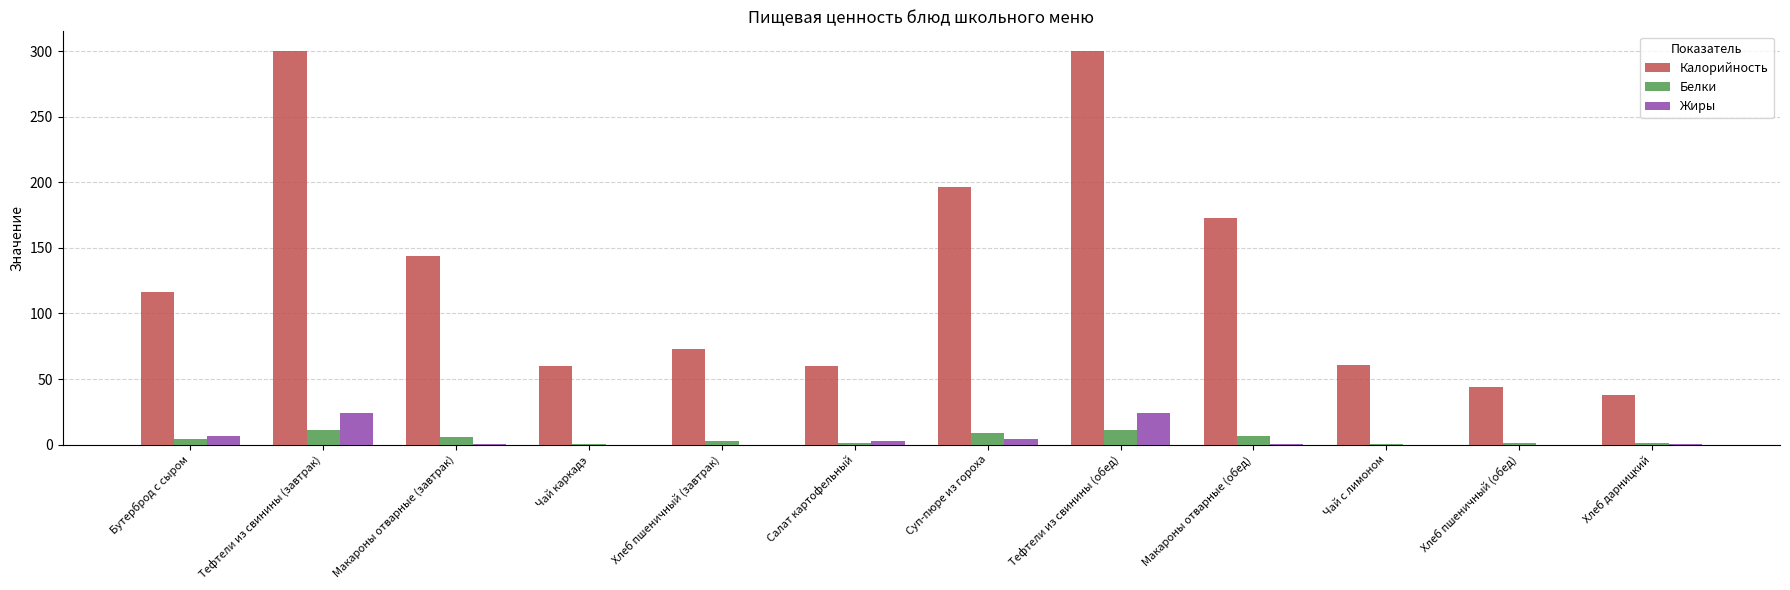

What is the maximum value for Калорийность?

300.0